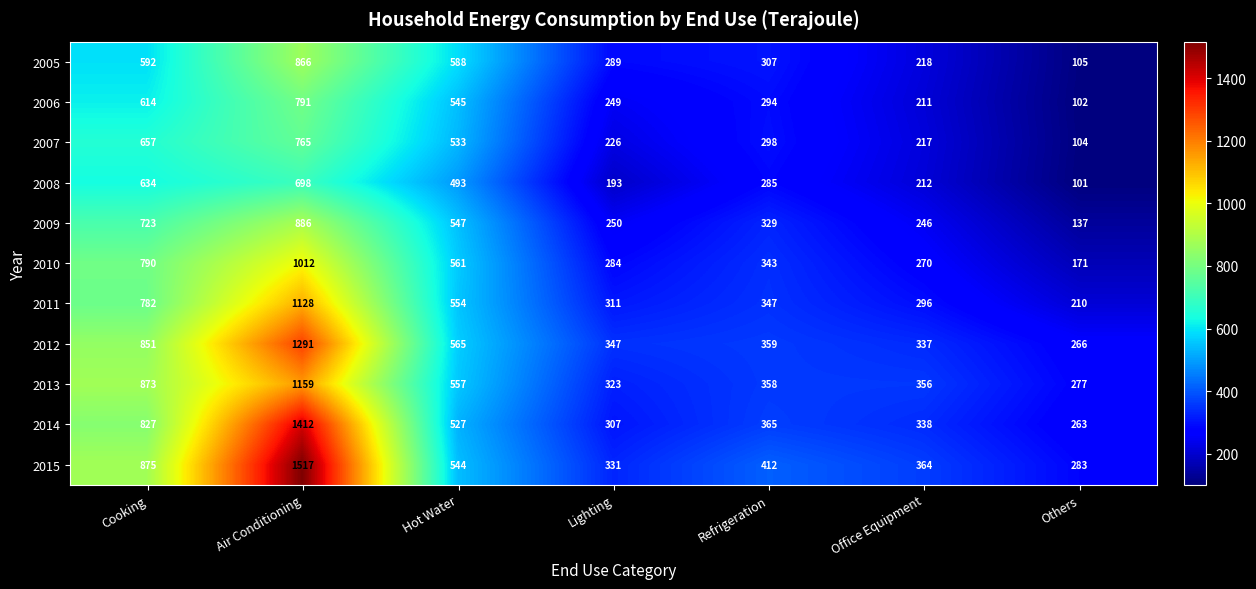

What is the total value across all series at Cooking?

8218